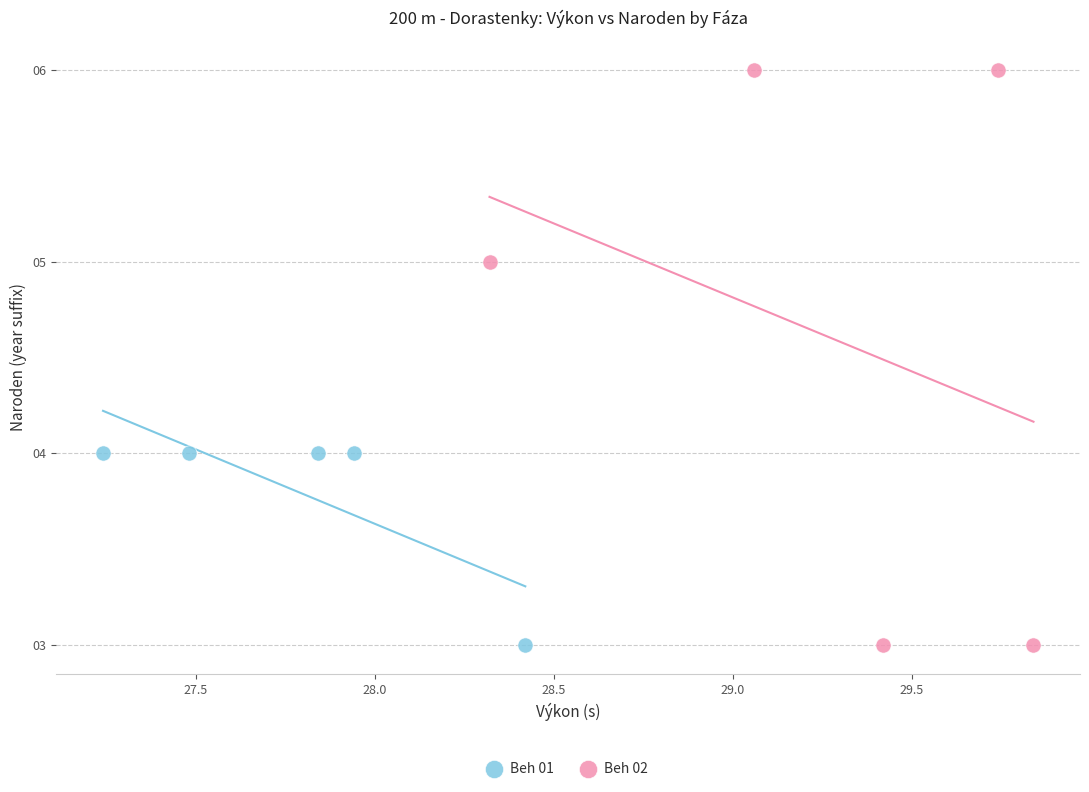

What are all the series names shown in the legend?

Beh 01, Beh 02